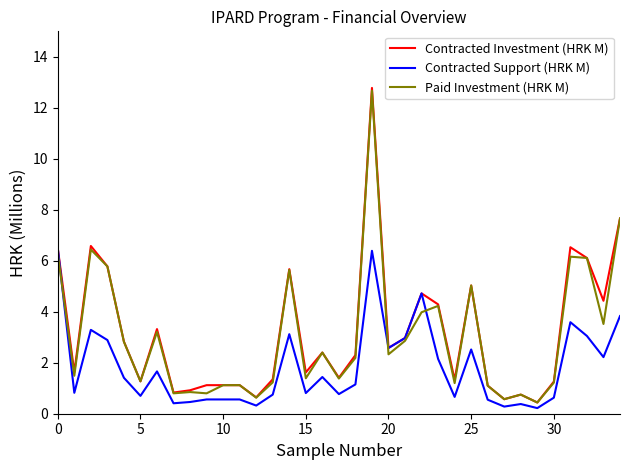

What is the minimum value for Contracted Investment (HRK M)?

0.4